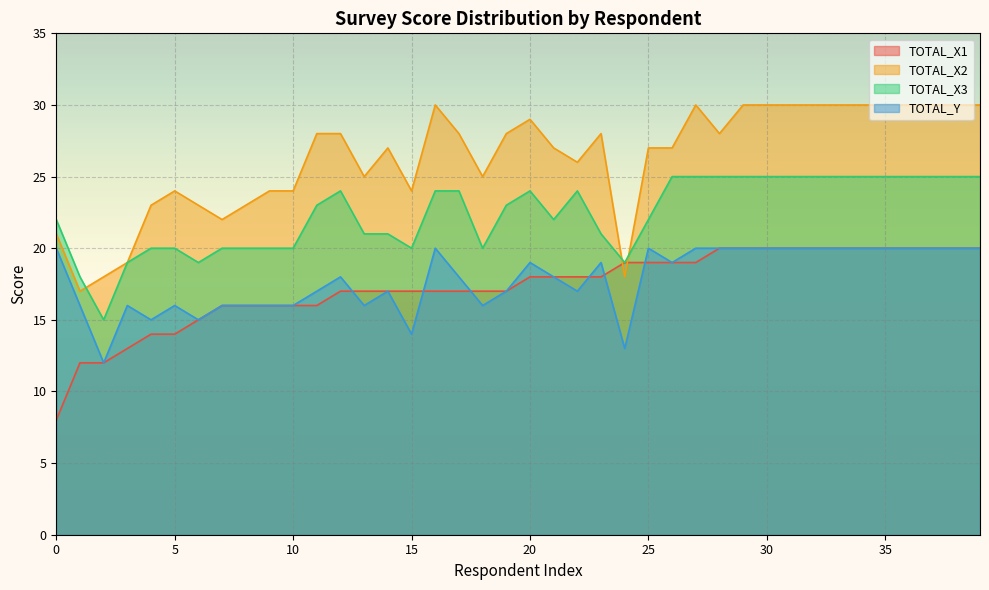

True or false: TOTAL_X1 and TOTAL_X3 cross at least once.

False